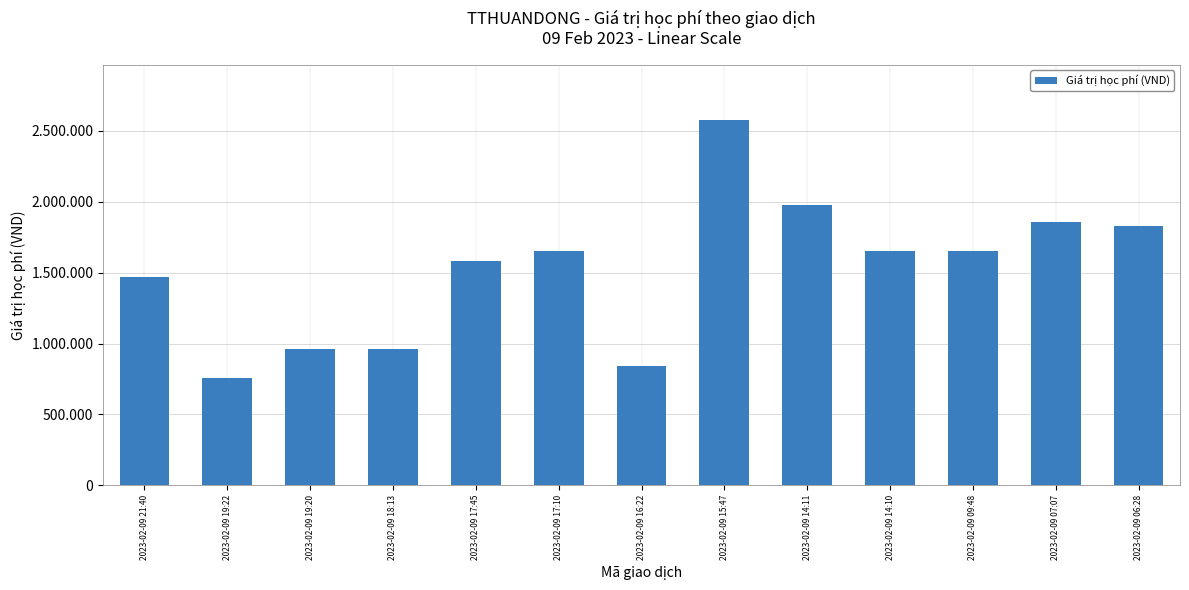

Where does the data first go above 1650000?

2023-02-09 15:47